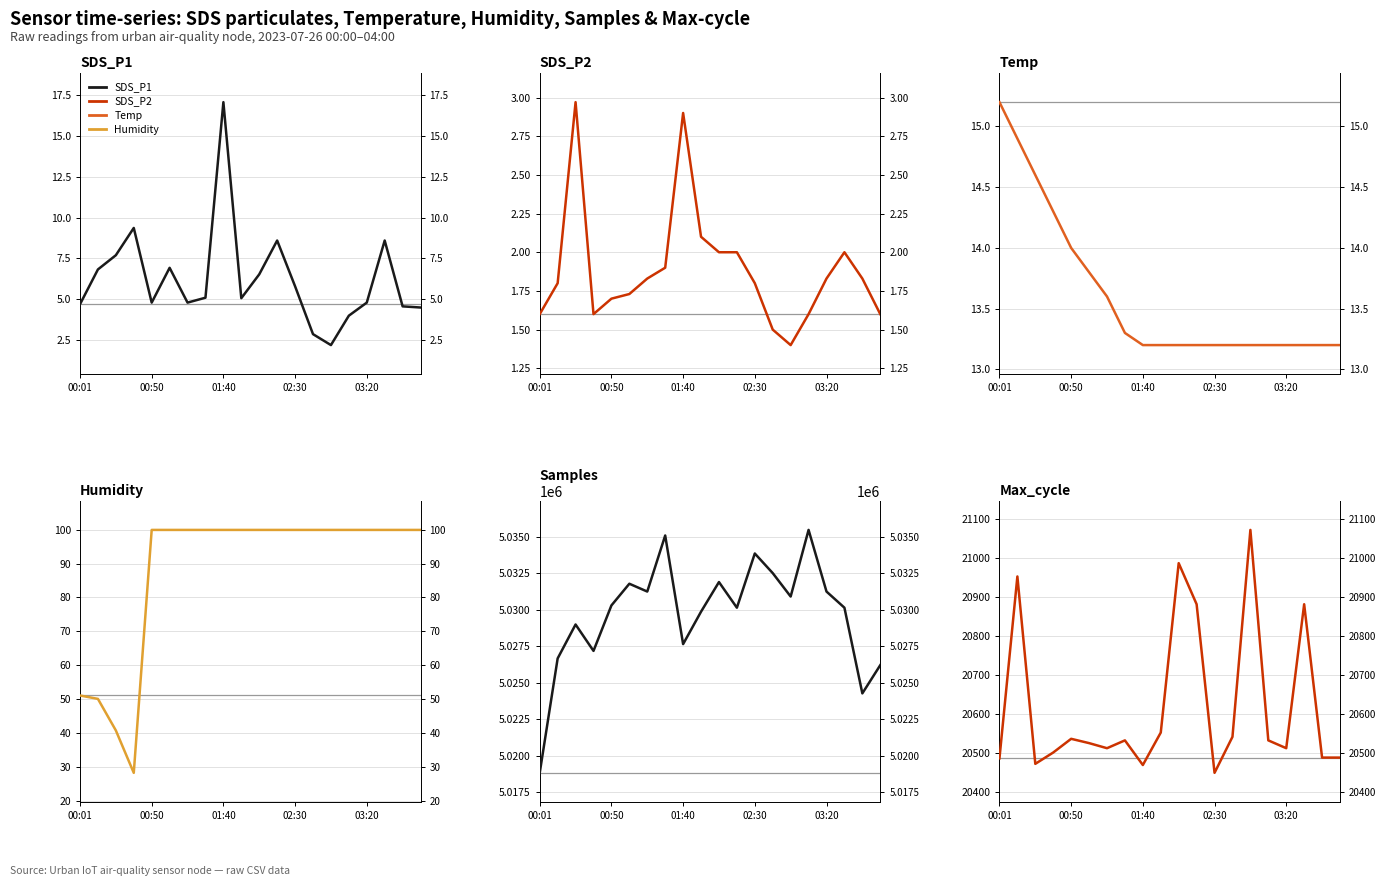

What value does the Max_cycle series have at 01:40?

20473.0